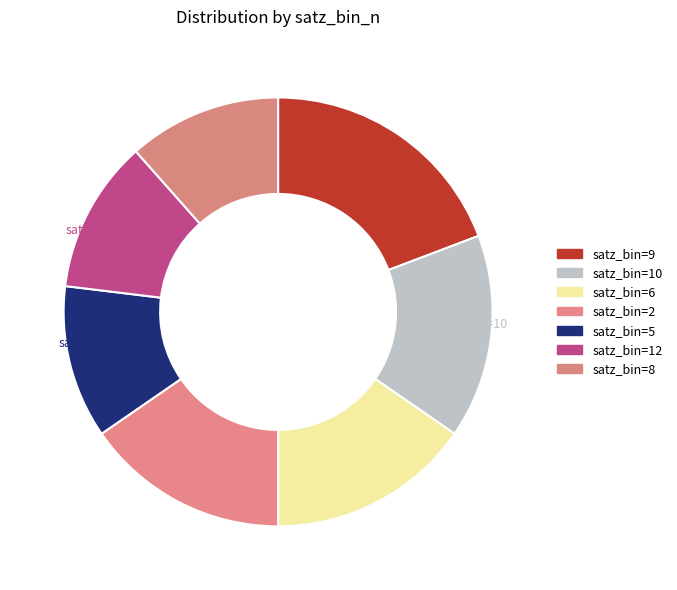

Count the number of slices in the pie.

7